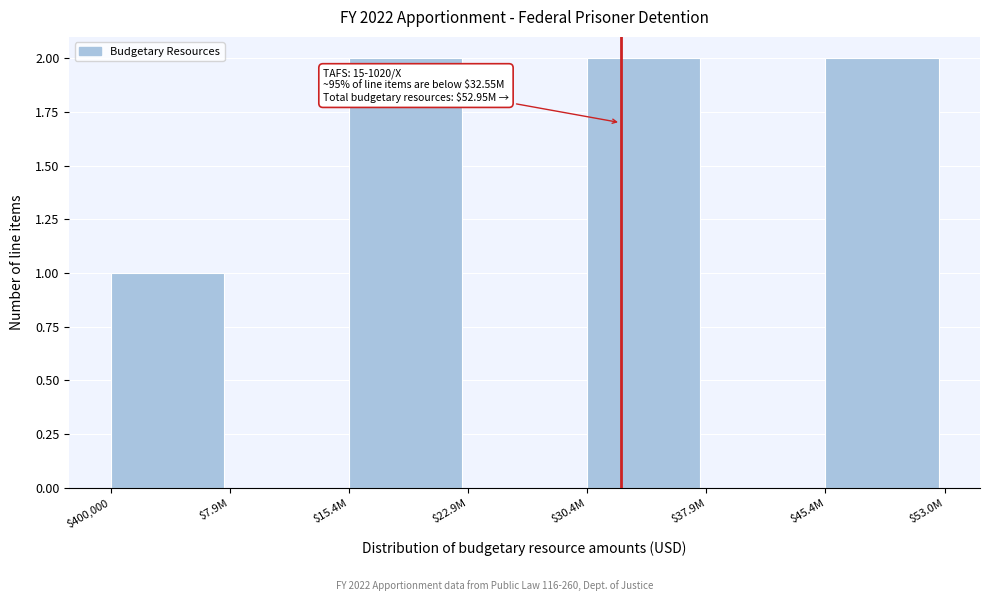

Is it true that the value at $15.4M is 2?

True